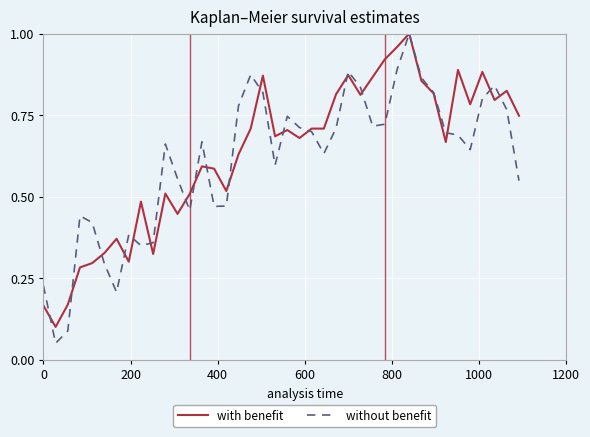

Which series has the widest spread of values?

without benefit